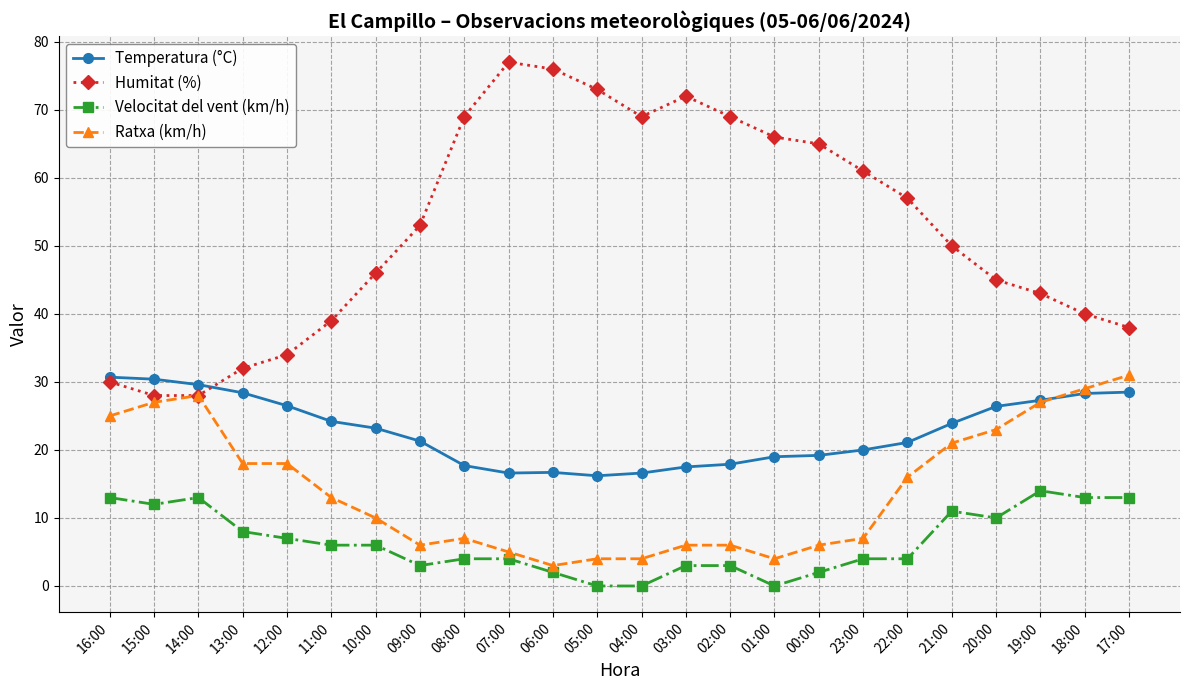

At how many categories does at least one series exceed 11?

24